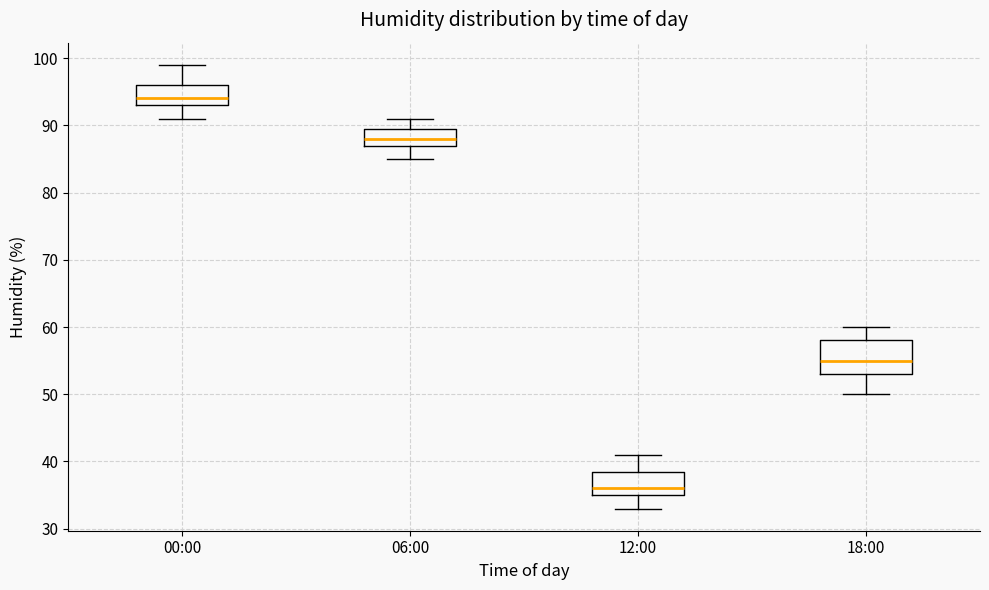

Which box has the highest median line?

00:00